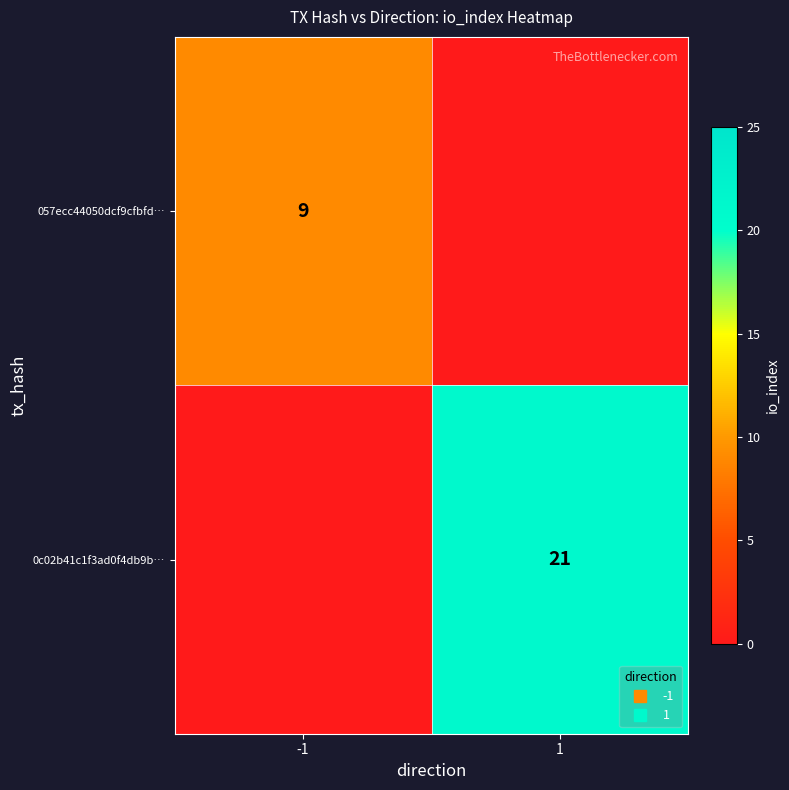

Where is 0c02b41c1f3ad0f4db9b… nearest to the value 10?

-1